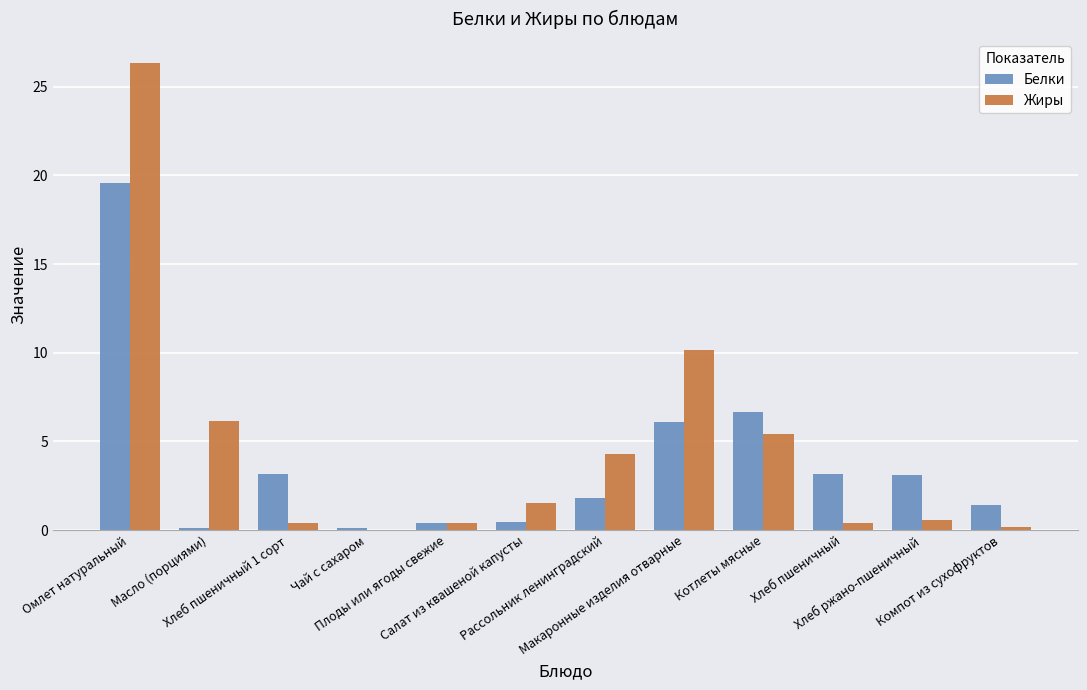

Which category has the highest value across all series?

Омлет натуральный